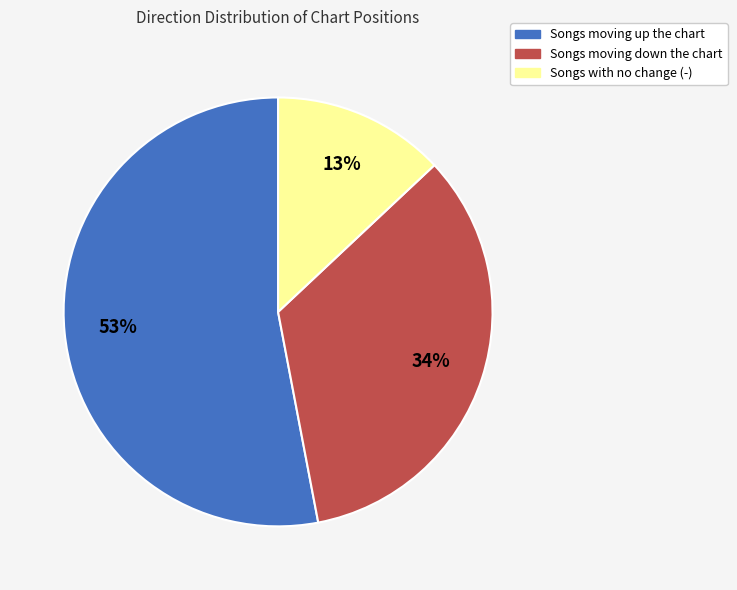

To the nearest percent, what is the difference between the largest and smallest slice percentages?

40%